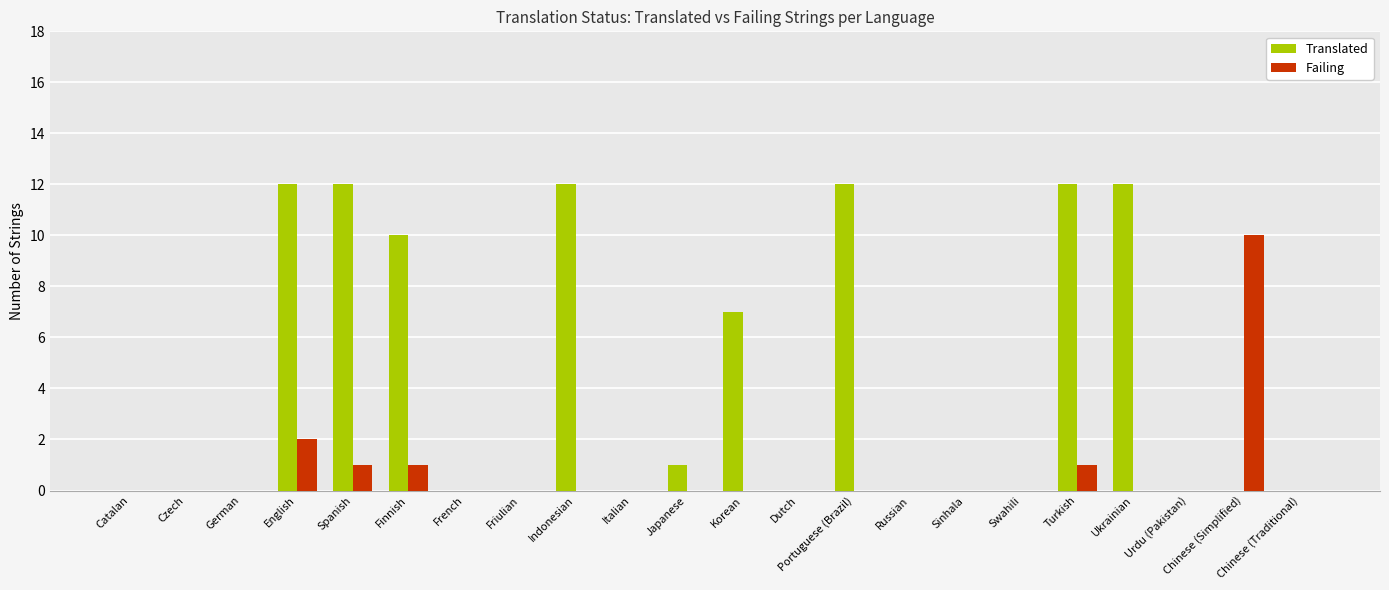

Is the value of Translated at Italian greater than the value of Failing at Turkish?

No